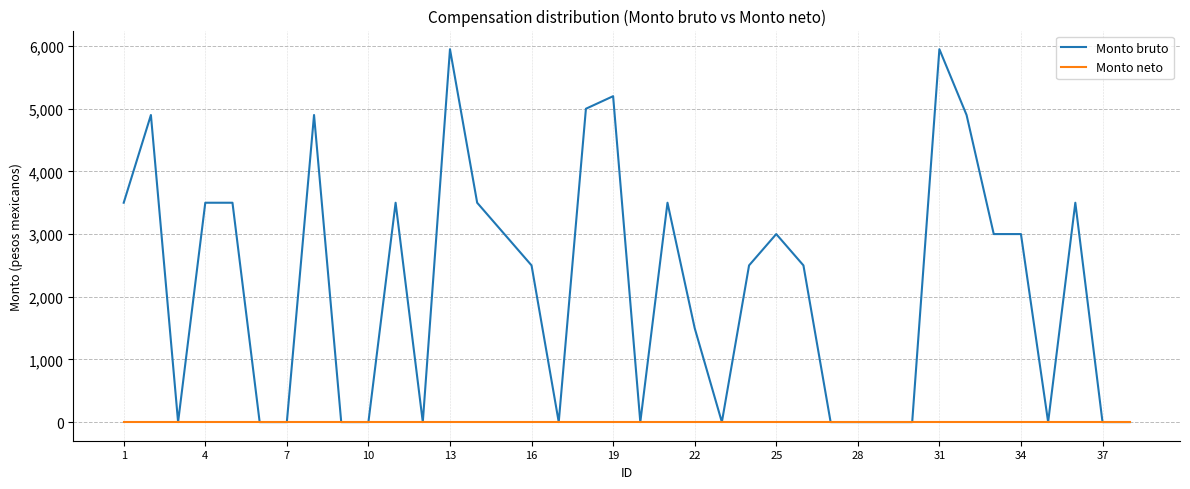

Which series has the largest total across all categories?

Monto bruto